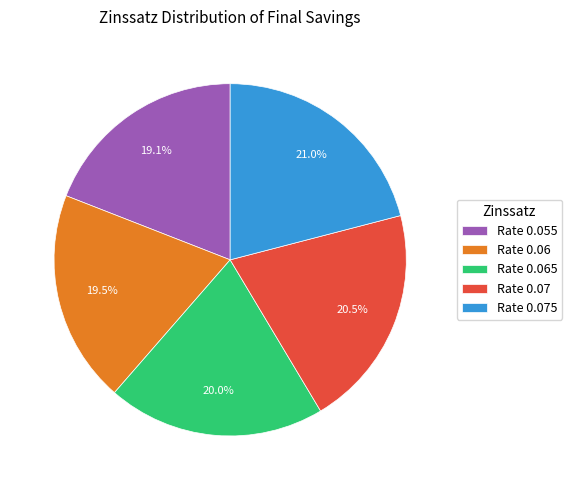

Does Rate 0.055 account for over 50% of the chart?

No